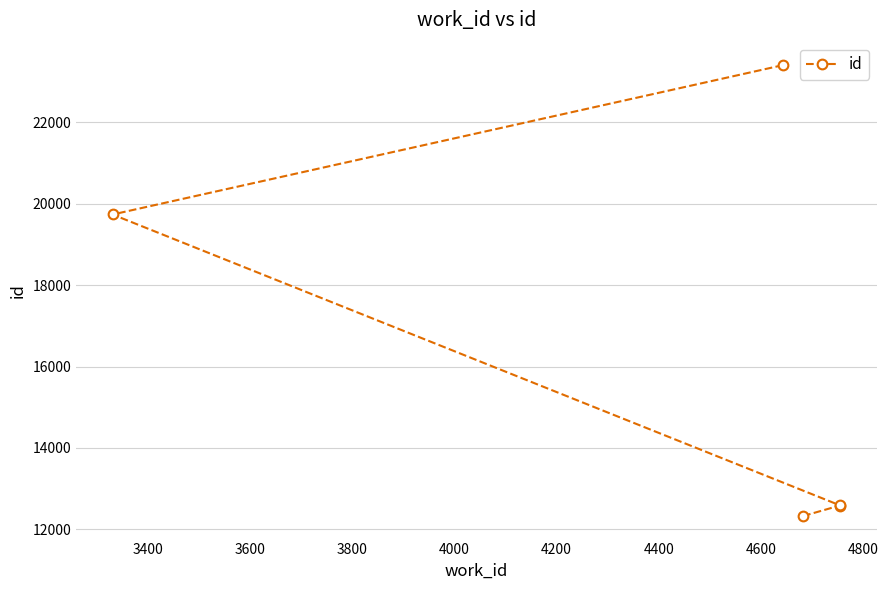

What is the smallest value displayed?

12327